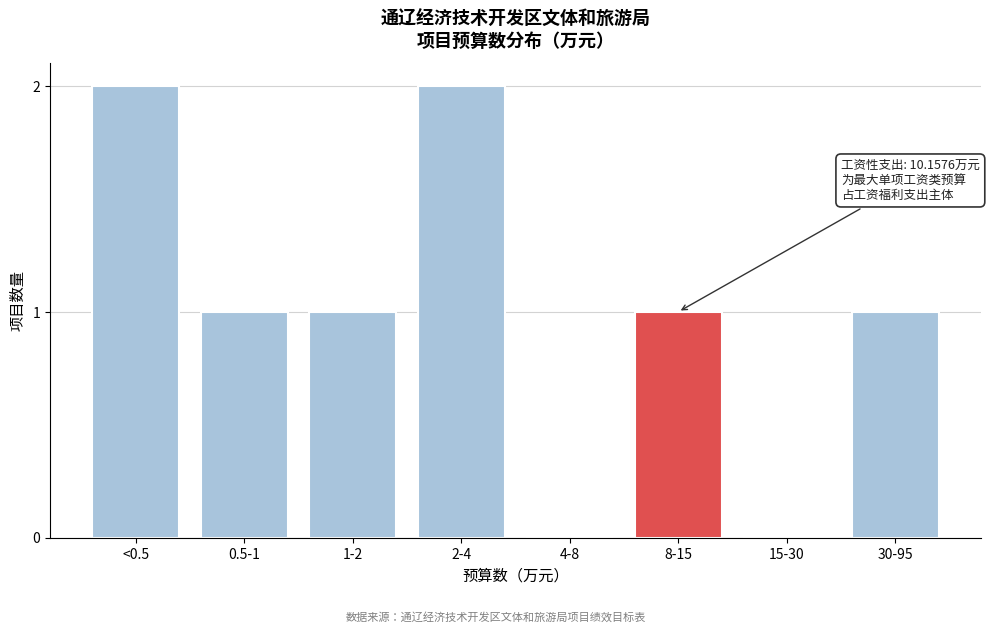

Reading right to left, transcribe all the data shown in this chart.

30-95=1	15-30=0	8-15=1	4-8=0	2-4=2	1-2=1	0.5-1=1	<0.5=2